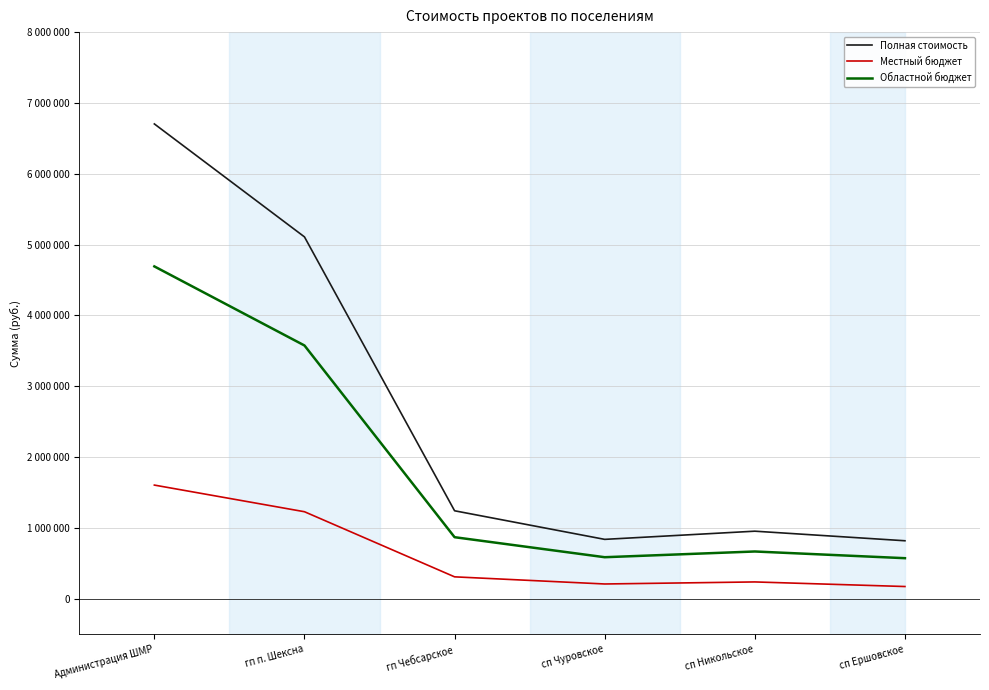

Is this an area chart (filled region under the line)?

No